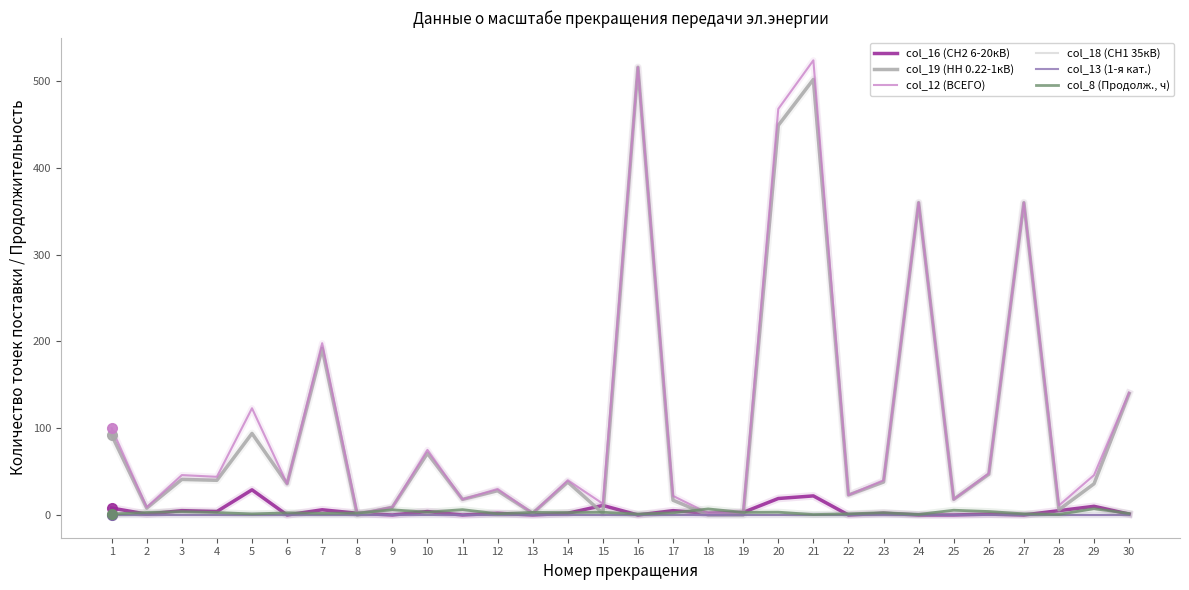

True or false: col_18 (СН1 35кВ) and col_19 (НН 0.22-1кВ) cross at least once.

False